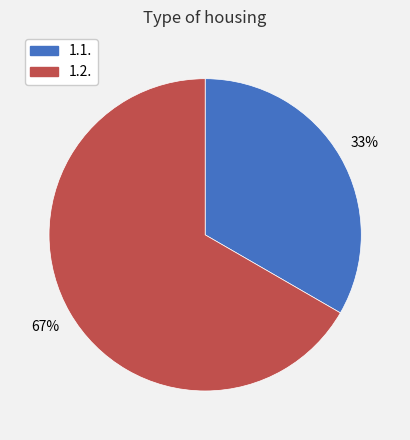

Which has a higher value, 1.1. or 1.2.?

1.2.